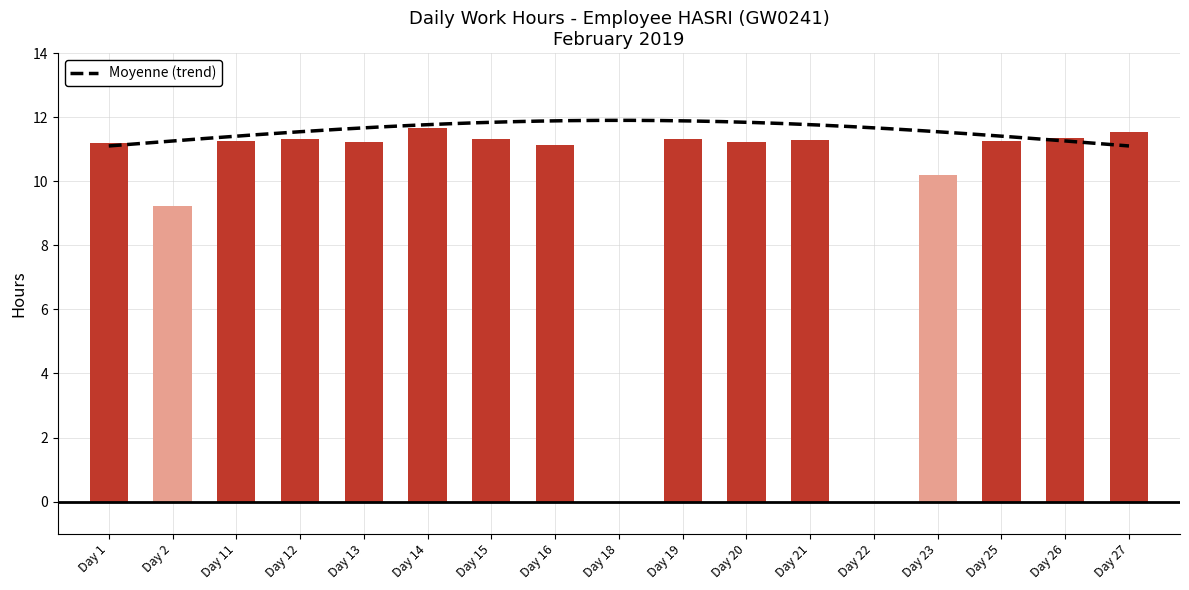

How many series are shown in this chart?

1